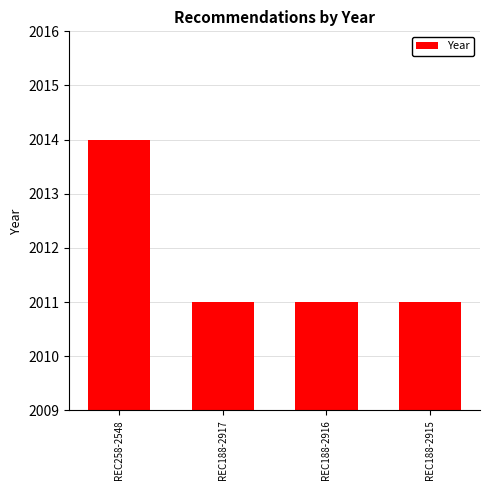

How many bars are there in total?

4